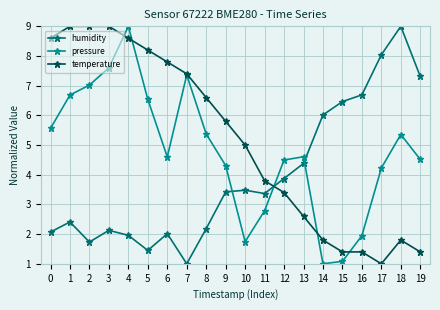

What is the average value of the humidity series?

3.9